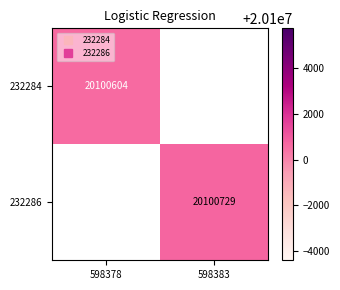

Between 598378 and 598383, which is larger?

598383